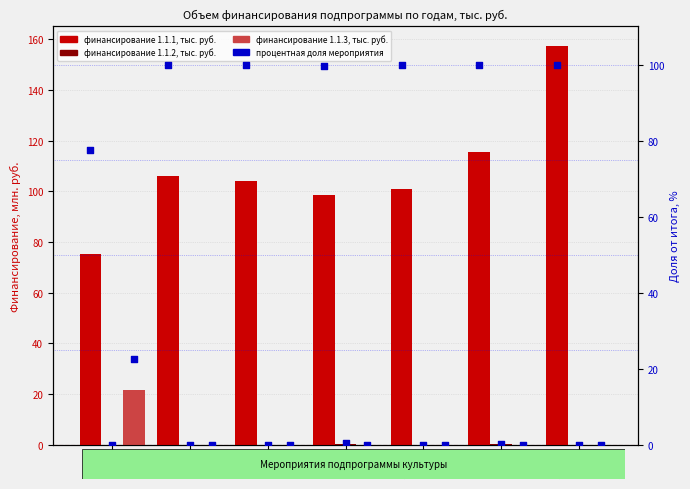

At which category is the sum across all series the highest?

2024